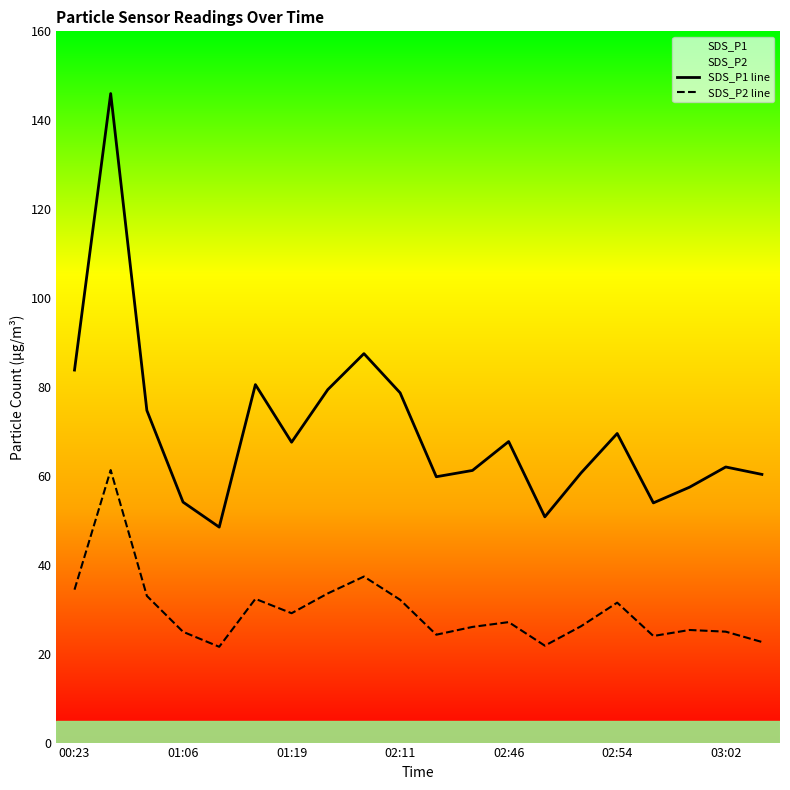

Rank the series at 14 from lowest to highest value.

SDS_P2 line, SDS_P1 line